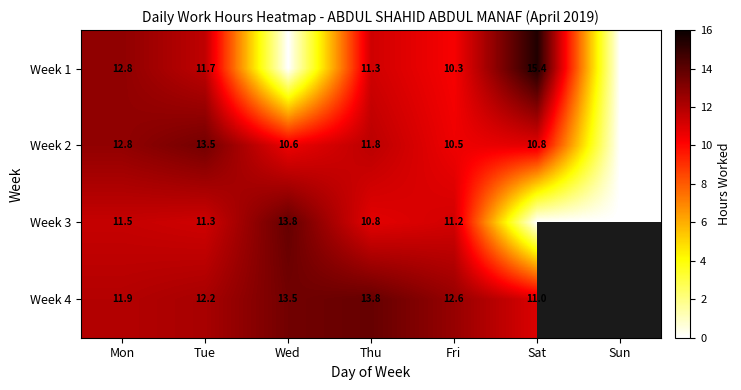

What is the spread (max minus min) of values at Fri?

2.3